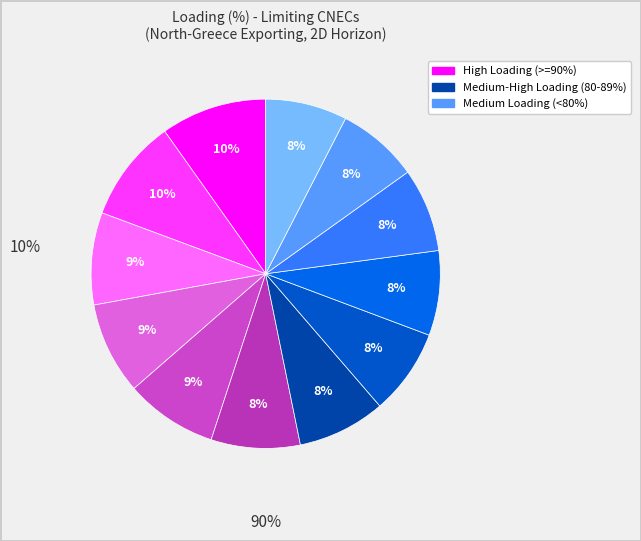

To the nearest percent, what is the difference between the largest and smallest slice percentages?

2%